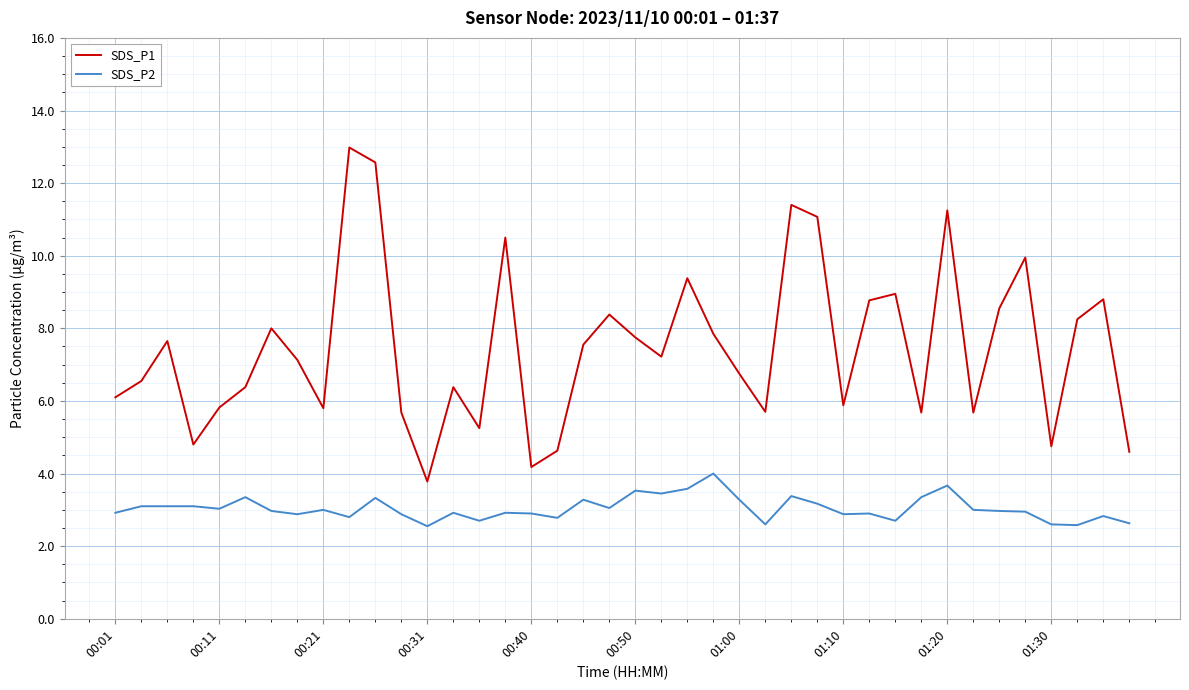

Does the chart display data point markers on the line(s)?

No